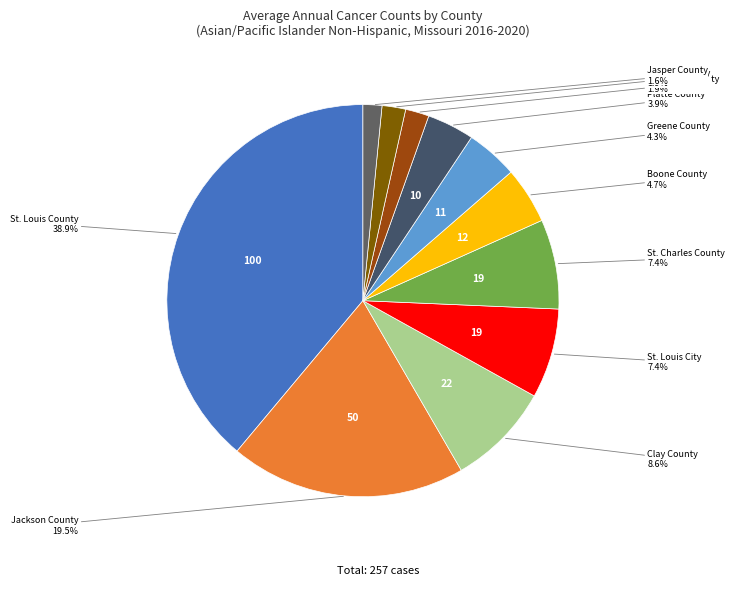

How many slices are in this pie chart?

11